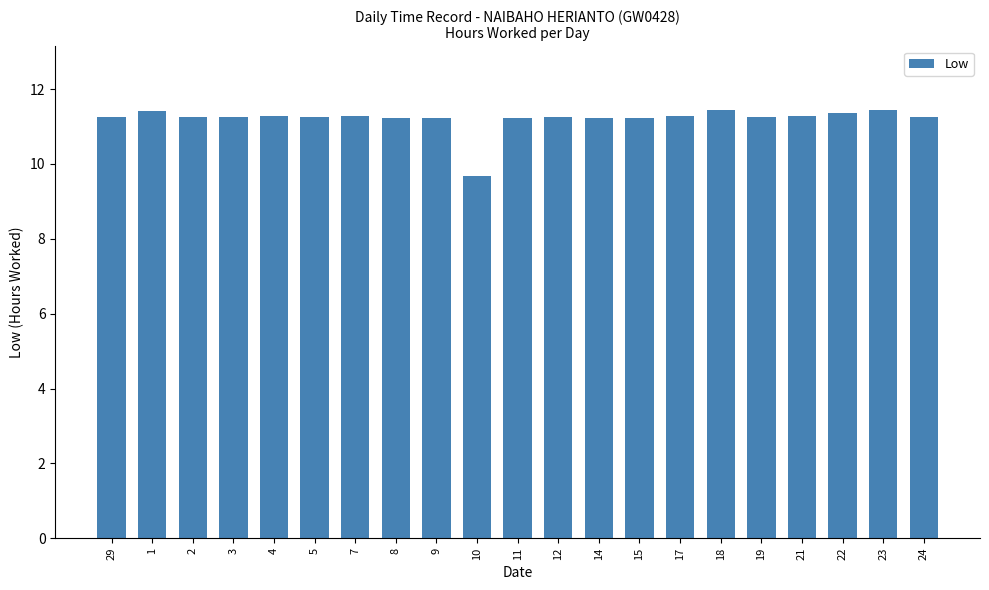

Between 18 and 21, which is larger?

18